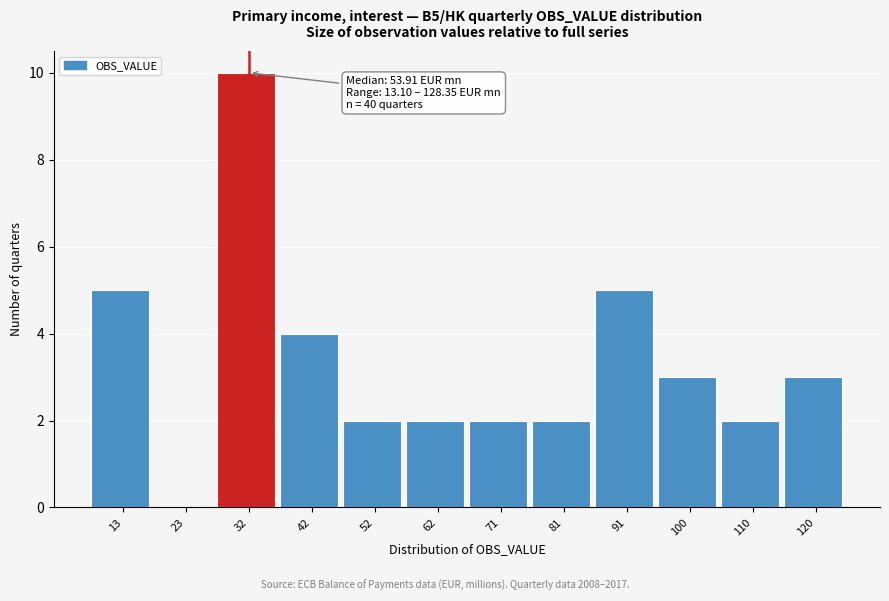

Reading left to right, list all the values displayed in this chart.

13=5	23=0	32=10	42=4	52=2	62=2	71=2	81=2	91=5	100=3	110=2	120=3